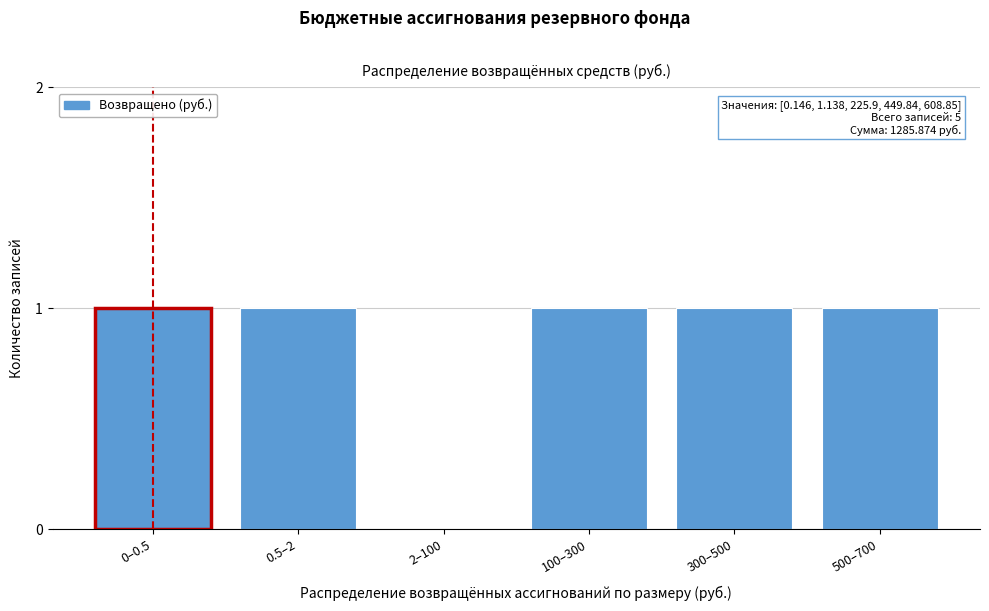

Reading left to right, what are all the values shown in this chart?

0–0.5=1	0.5–2=1	2–100=0	100–300=1	300–500=1	500–700=1